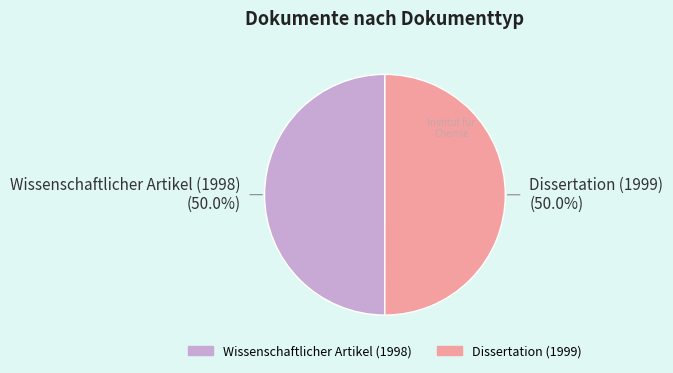

The Wissenschaftlicher Artikel (1998) slice represents 50% of the pie. True or false?

True